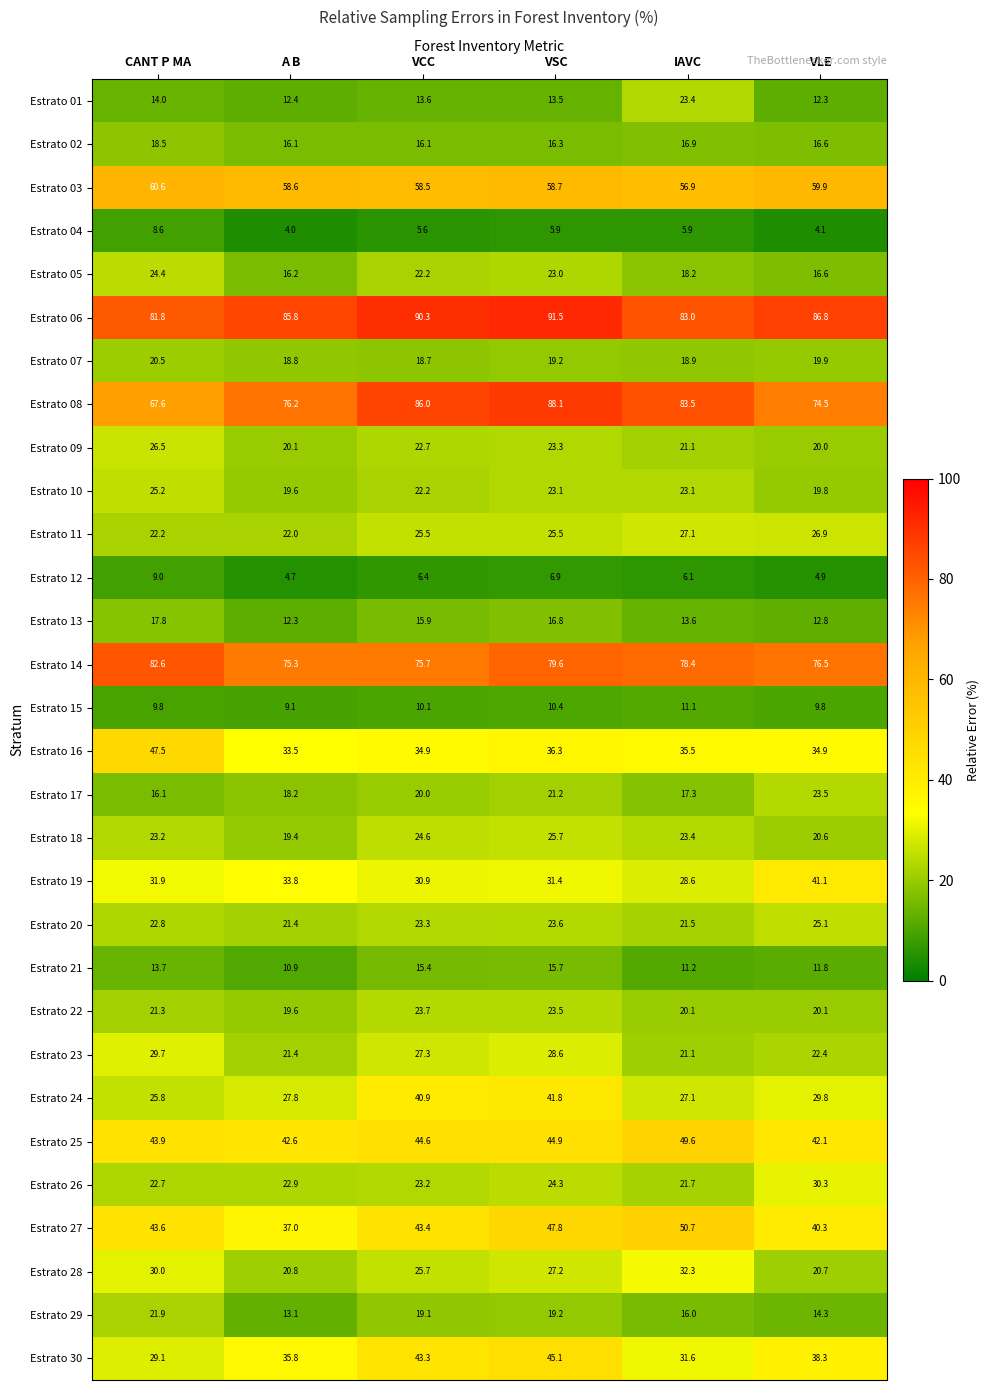

Count the number of categories in the chart.

6